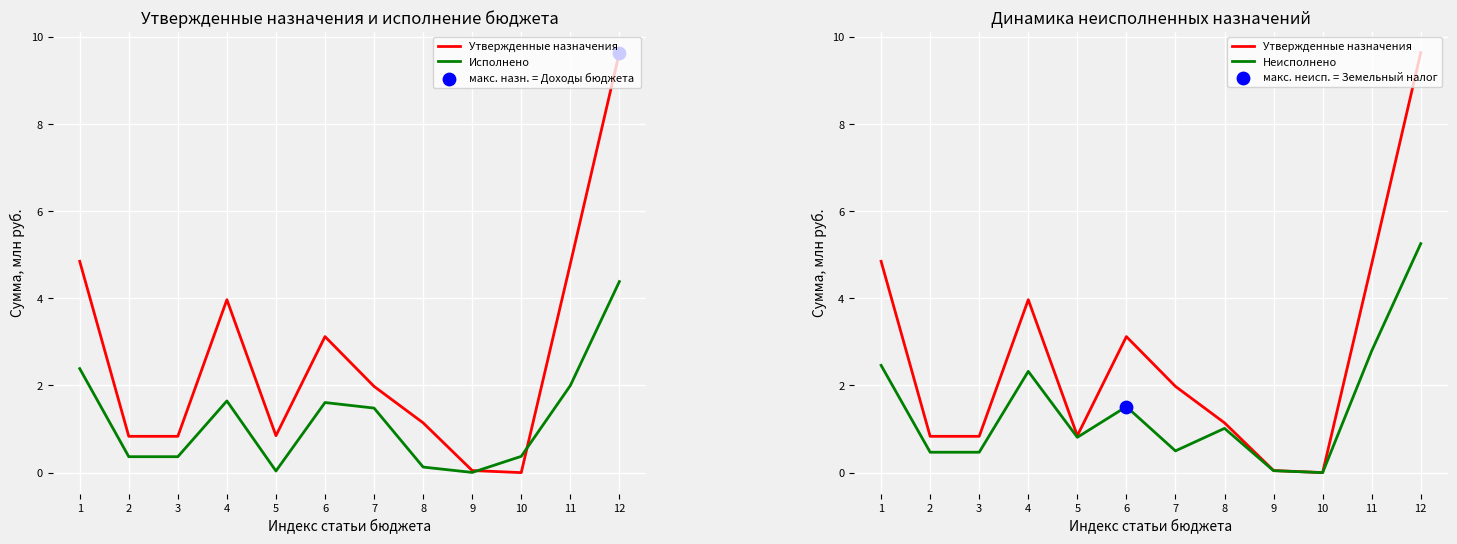

Which series has the largest Y range (max minus min)?

Утвержденные назначения